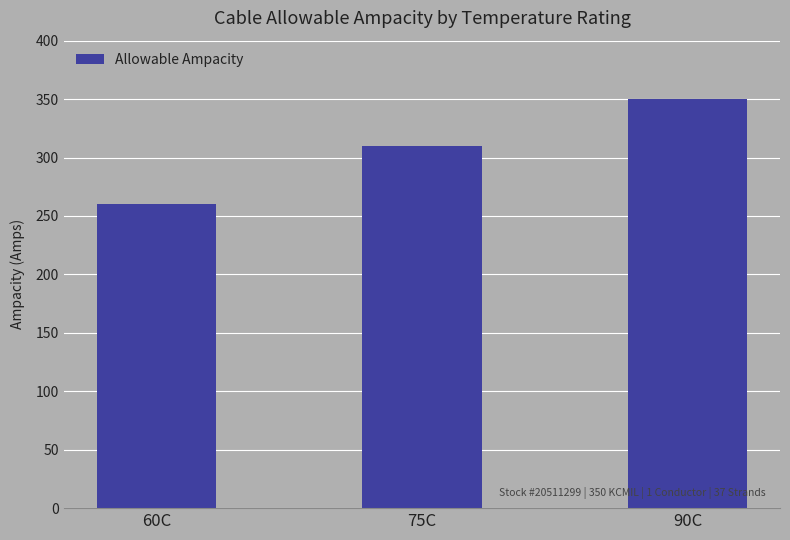

What is the ratio of the value at 75C to the value at 60C?

1.2